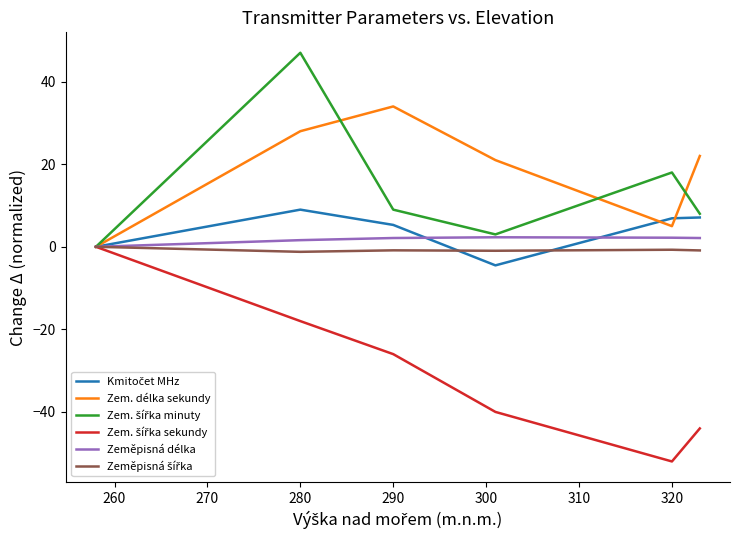

What is the minimum value shown in the chart?

-52.0